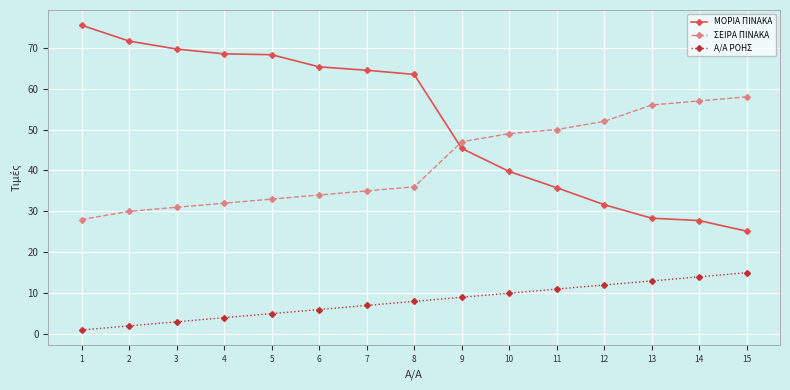

Which category has the highest value in the ΜΟΡΙΑ ΠΙΝΑΚΑ series?

1